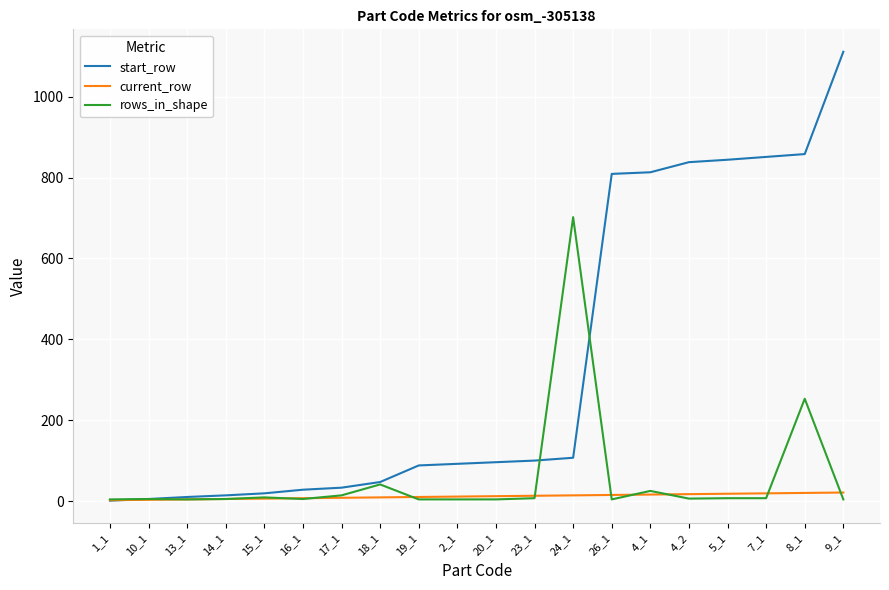

At which label is rows_in_shape closest to 353?

8_1